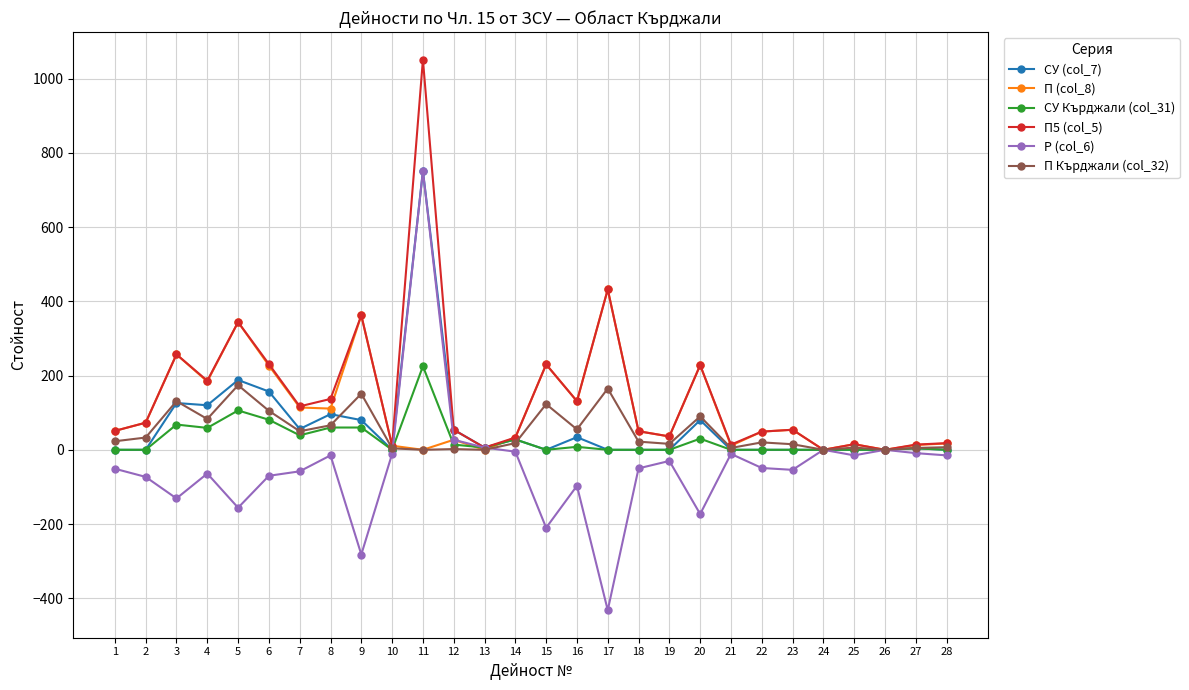

What is the difference between the П Кърджали (col_32) values at 21 and 8?

61